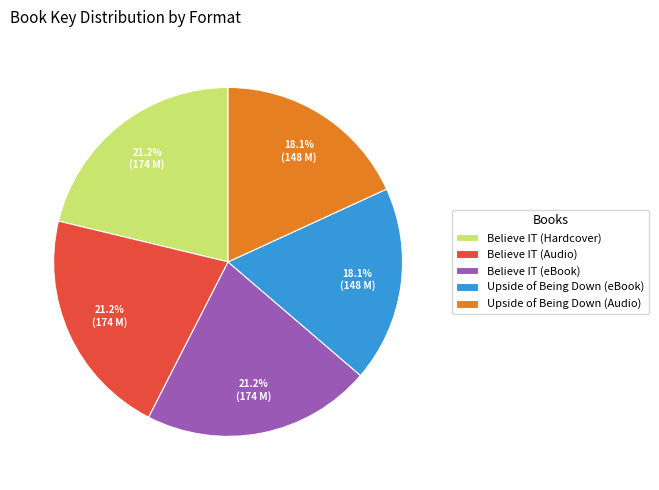

What percentage is the Upside of Being Down (eBook) slice, to the nearest percent?

18%